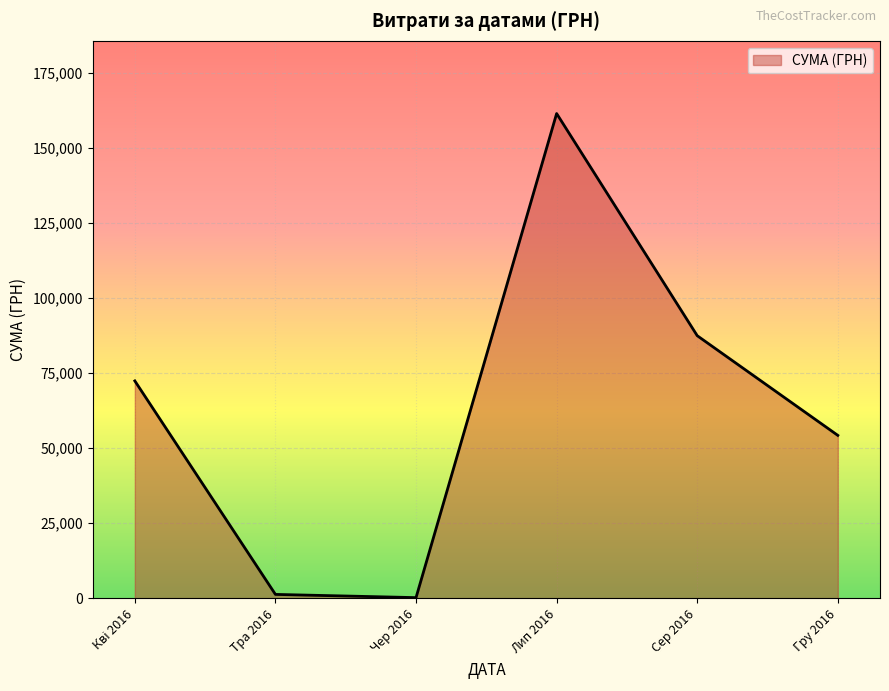

Where is the data nearest to the value 80846?

Сер 2016